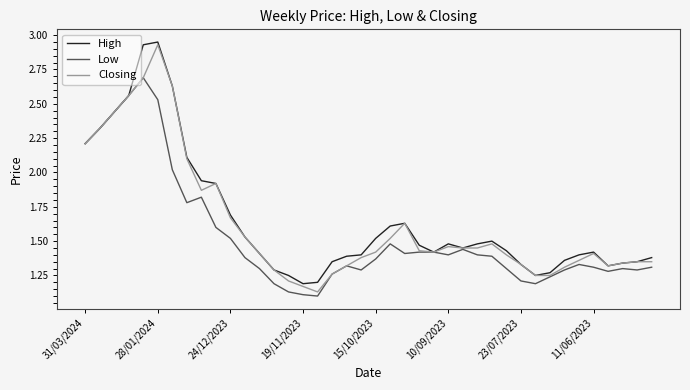

What are all the series names shown in the legend?

High, Low, Closing